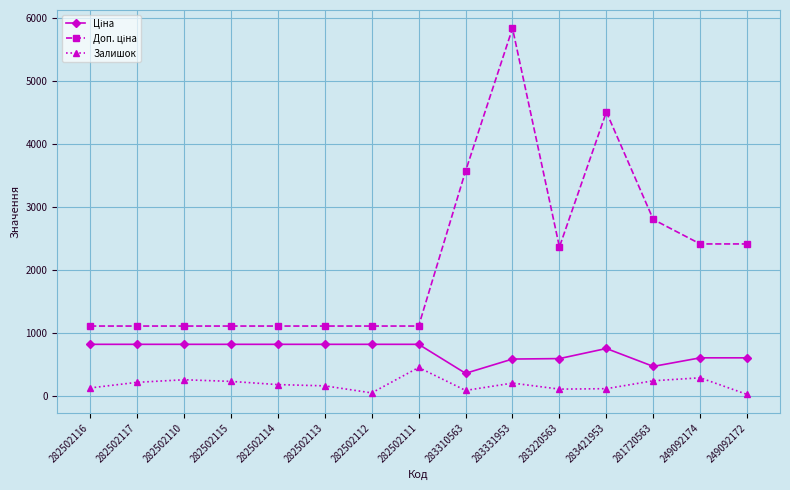

Which category has the highest value across all series?

283331953